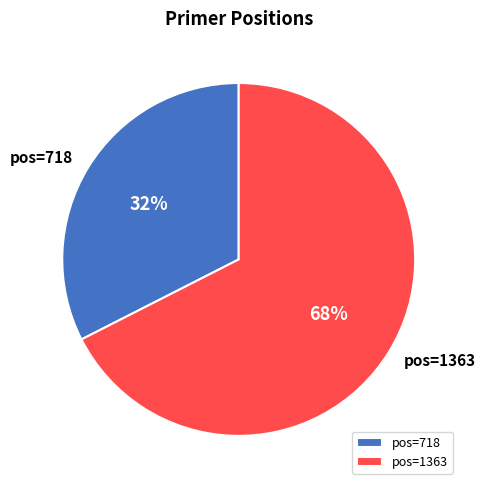

How many slices are in this pie chart?

2